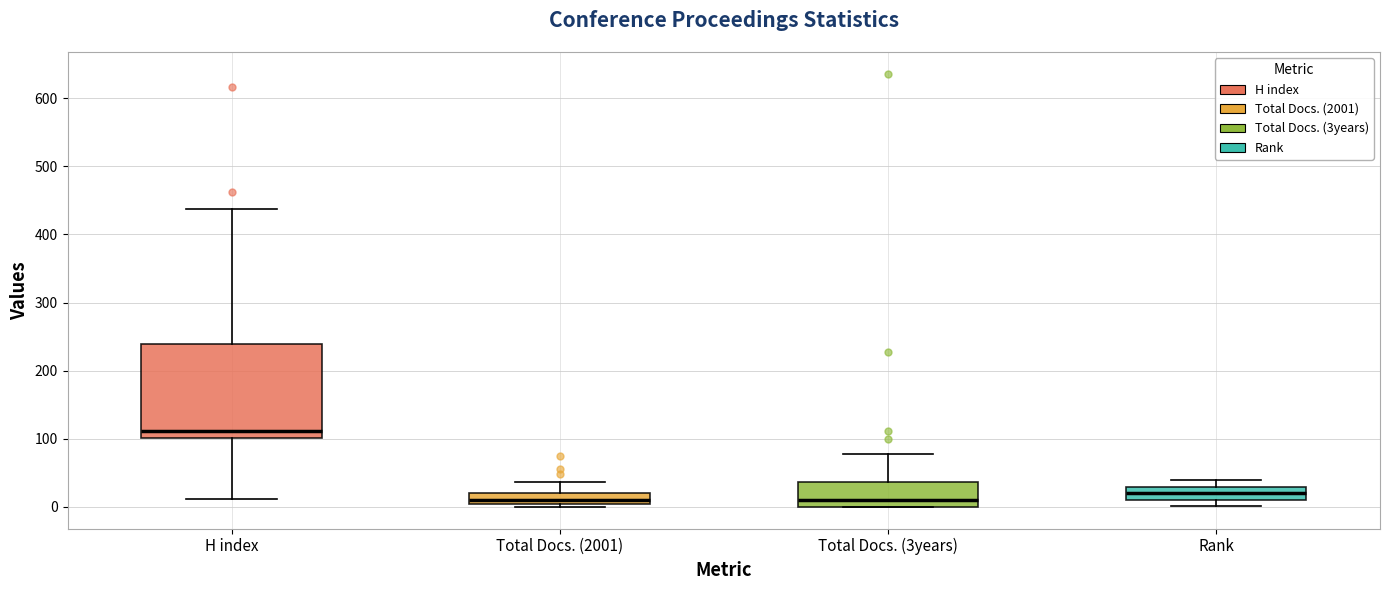

Which box is the tallest, from its lower edge to its upper edge?

H index